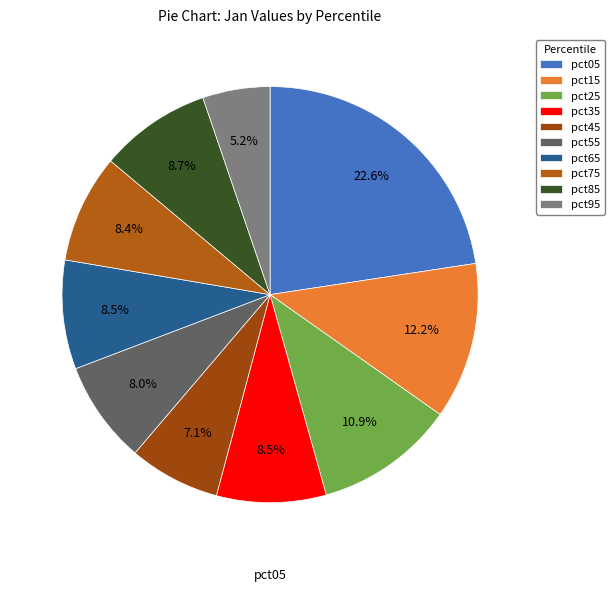

Which slice is the largest?

pct05